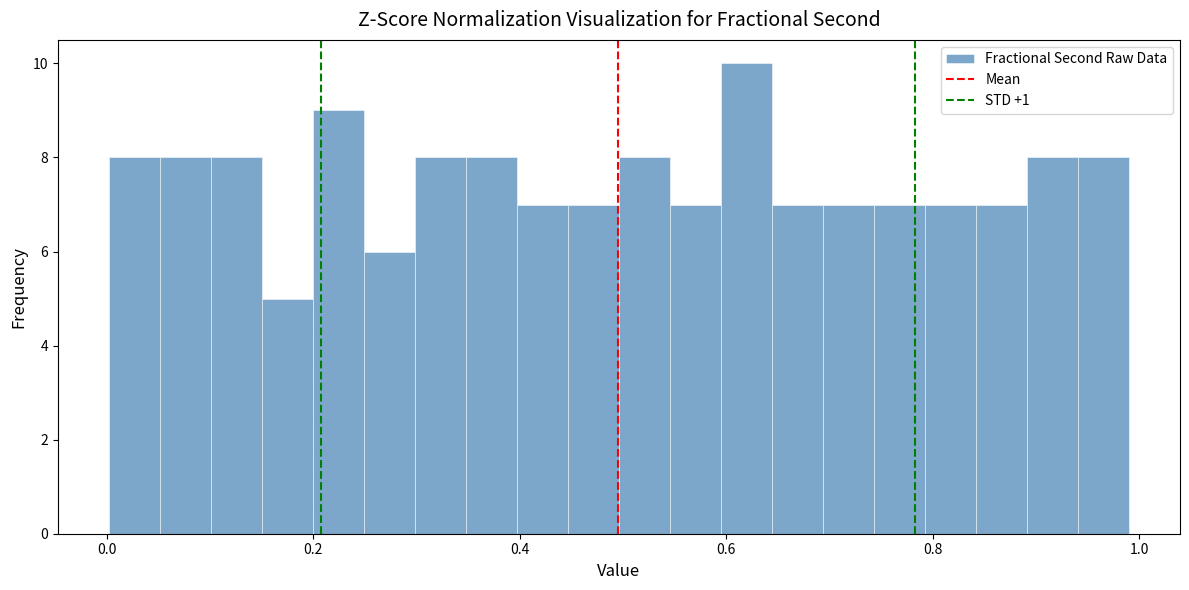

Read against the x-axis, roughly where is the centre of the tallest bar?

0.62